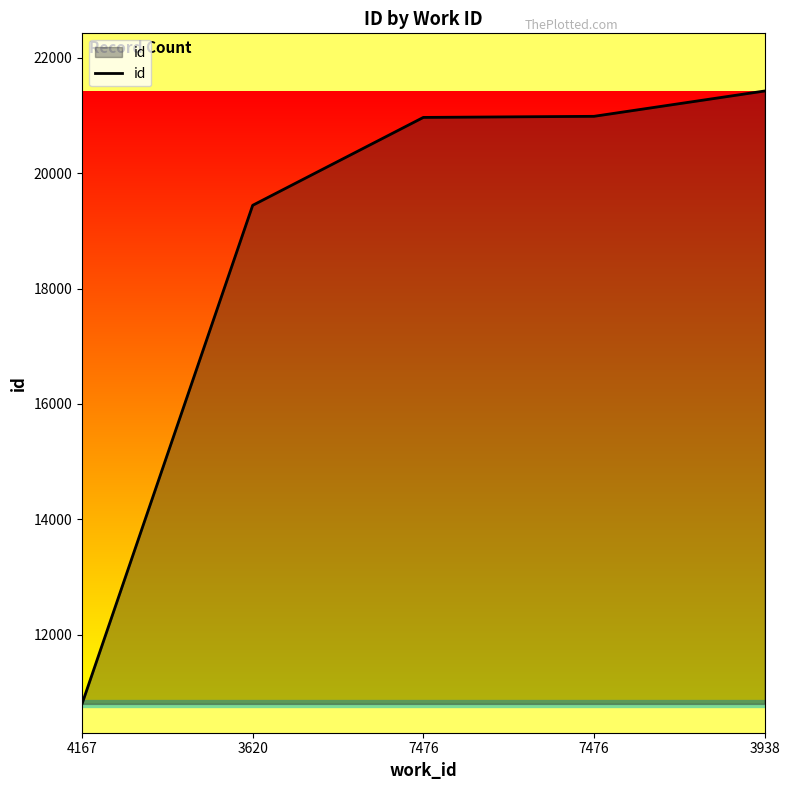

Does the chart display data point markers on the line(s)?

No